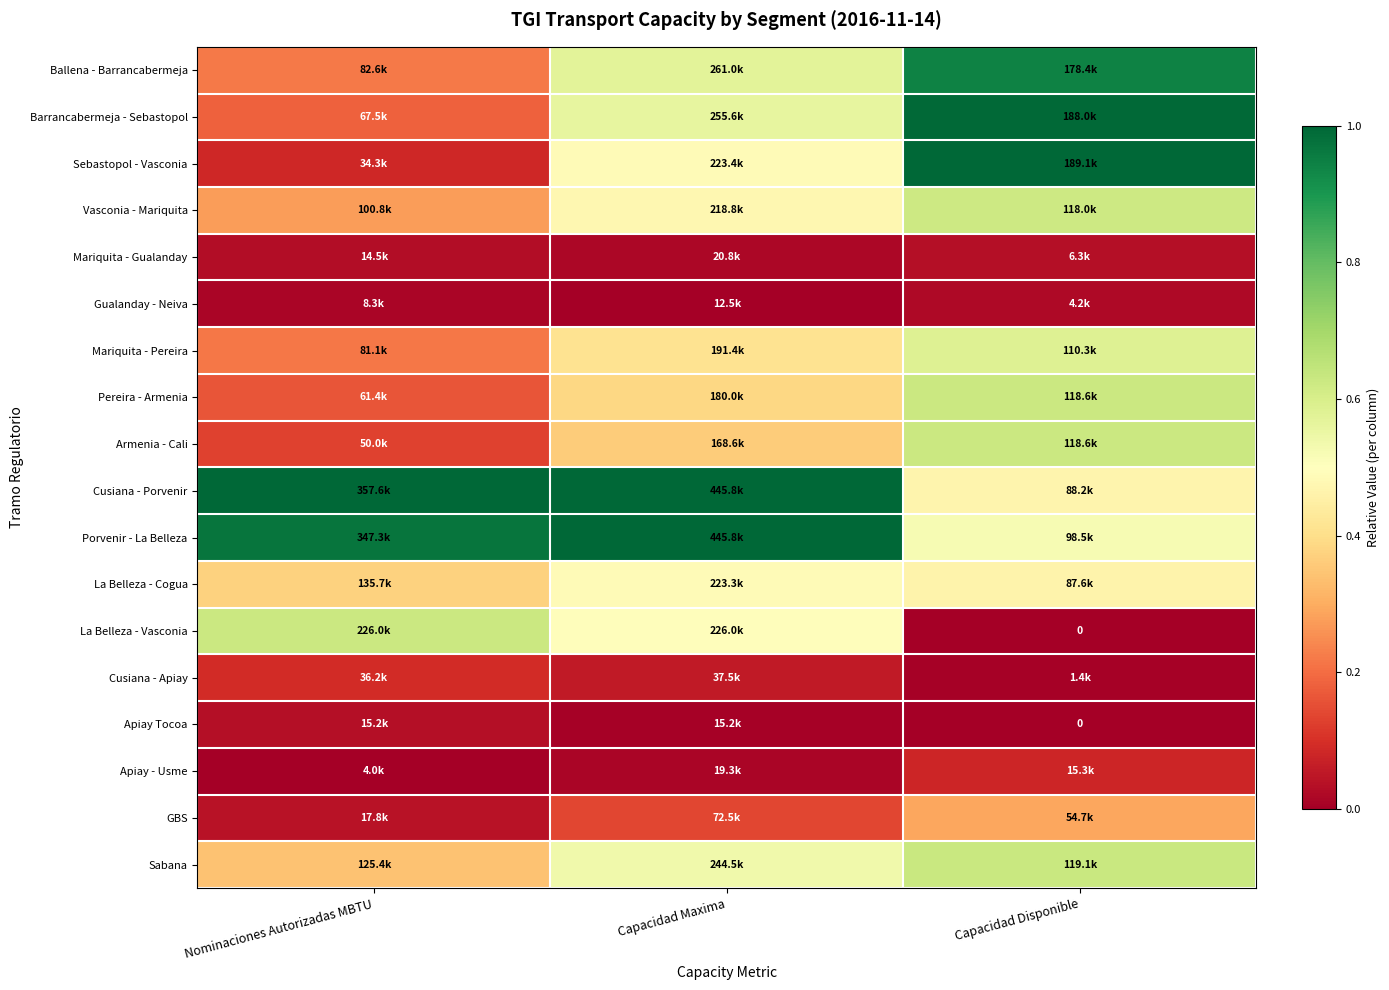

The value of Sebastopol - Vasconia at Nominaciones Autorizadas MBTU is 0.0. True or false?

False